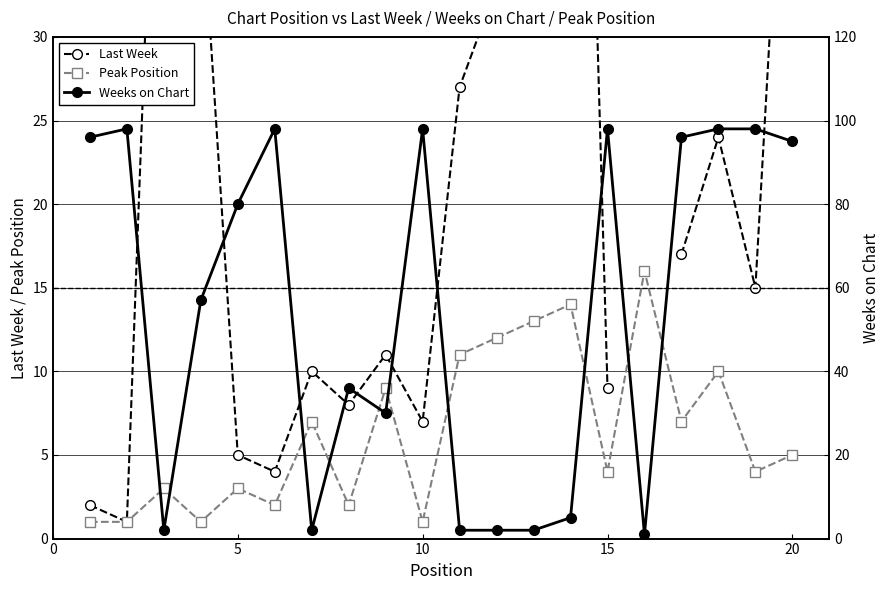

True or false: Peak Position has more than 2 interior local peaks.

True